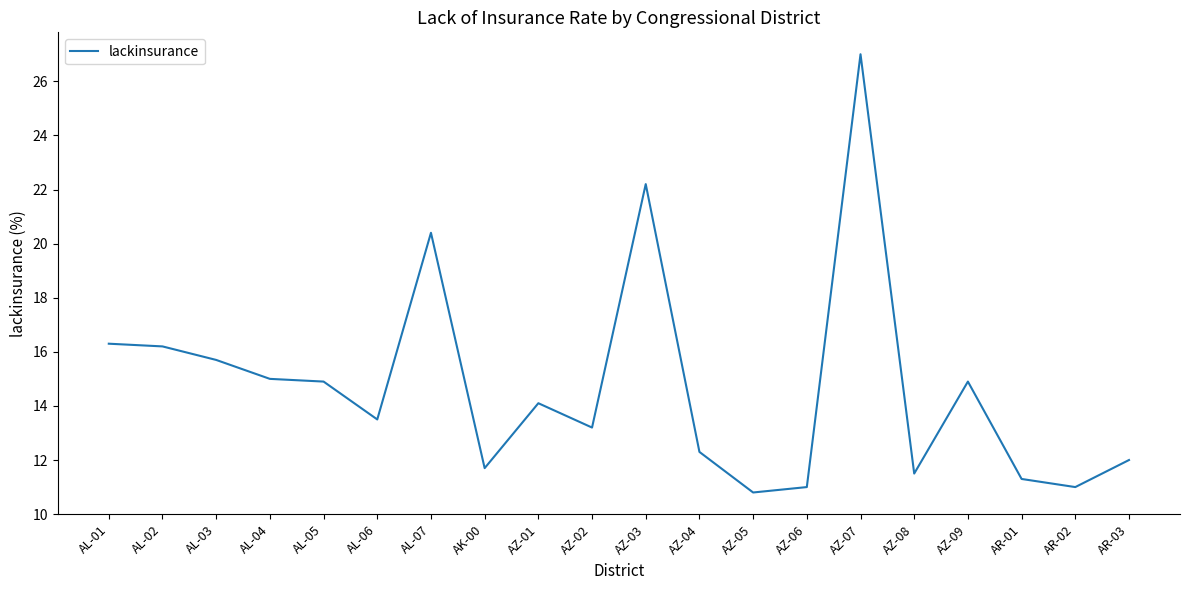

What is the change in value from AL-05 to AZ-05?

-4.1